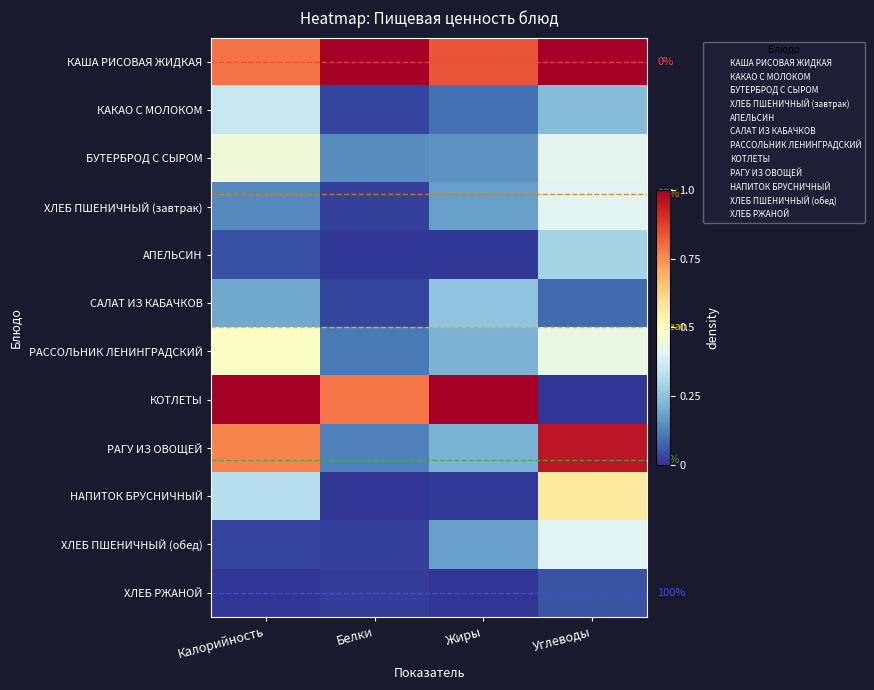

What is the sum of all КАША РИСОВАЯ ЖИДКАЯ values?

3.6